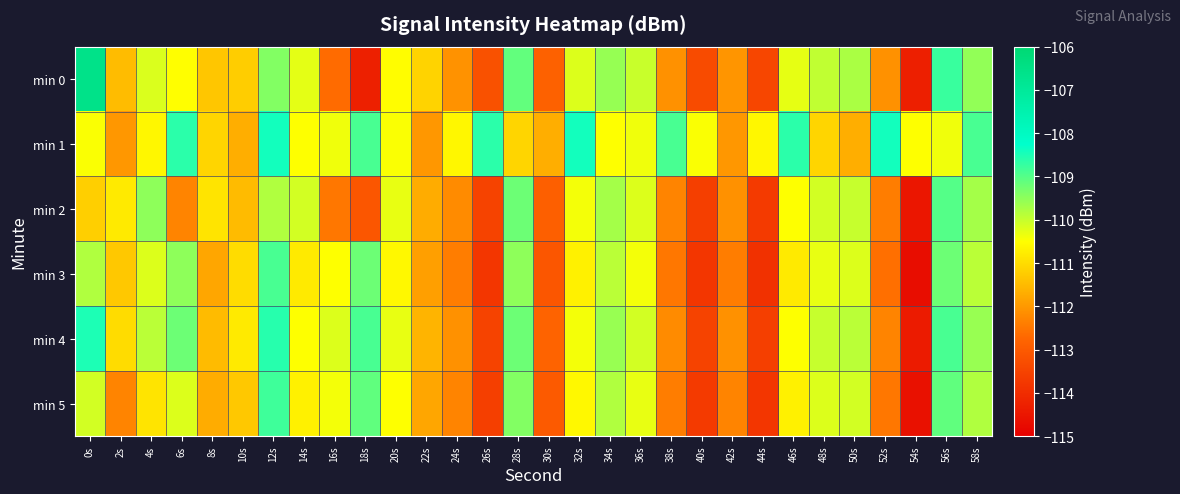

Which series has the largest total across all categories?

min 1